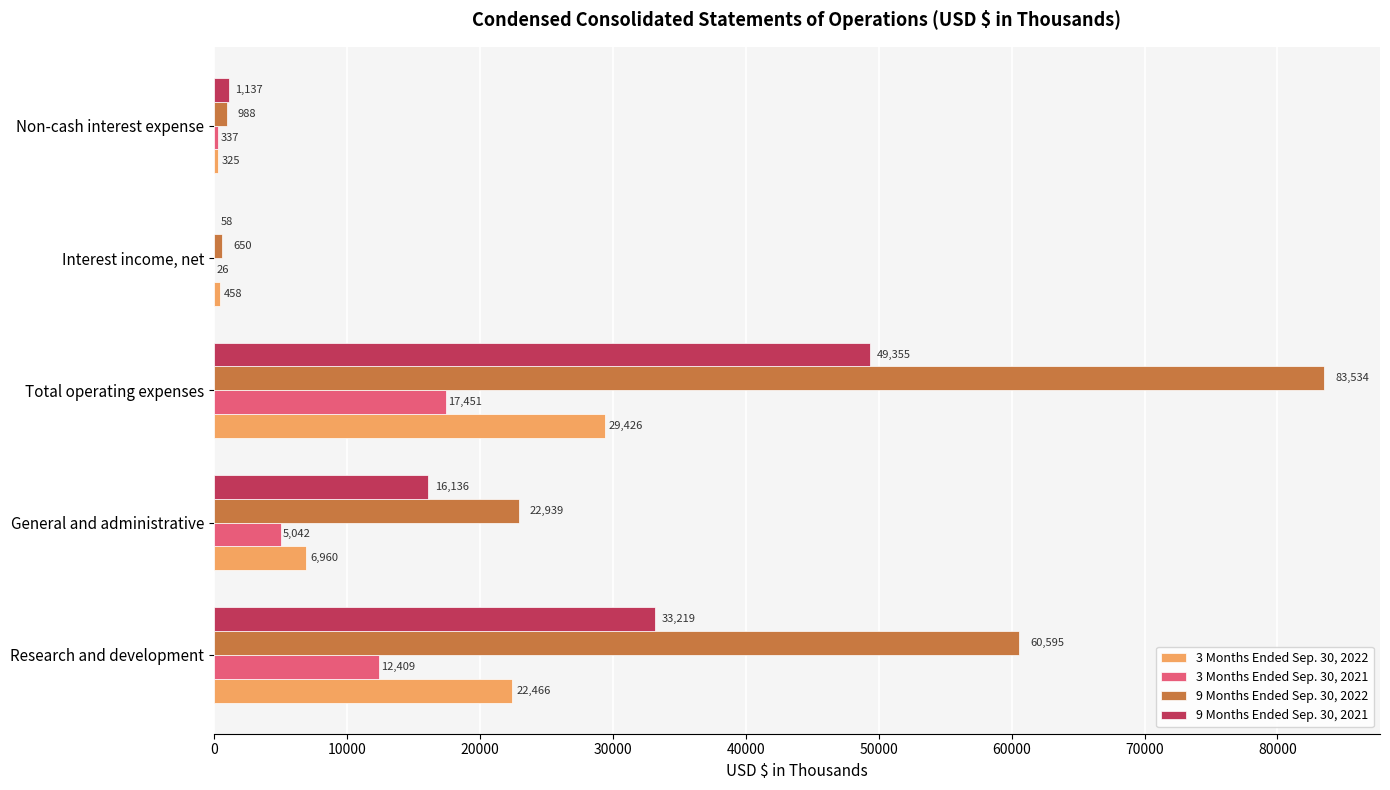

Where is 3 Months Ended Sep. 30, 2022 nearest to the value 14875?

Research and development